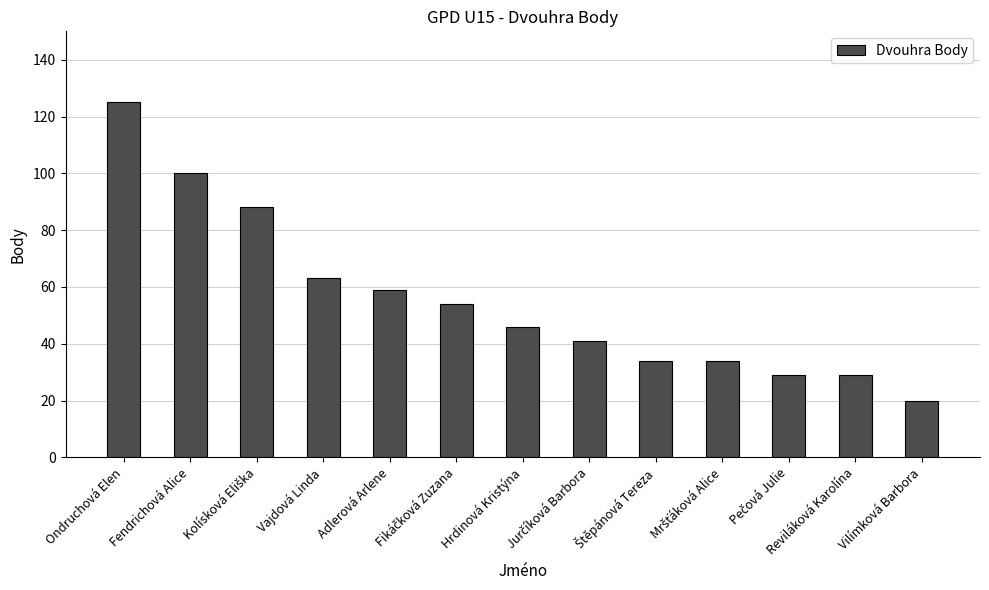

What position from the left is Fendrichová Alice?

2